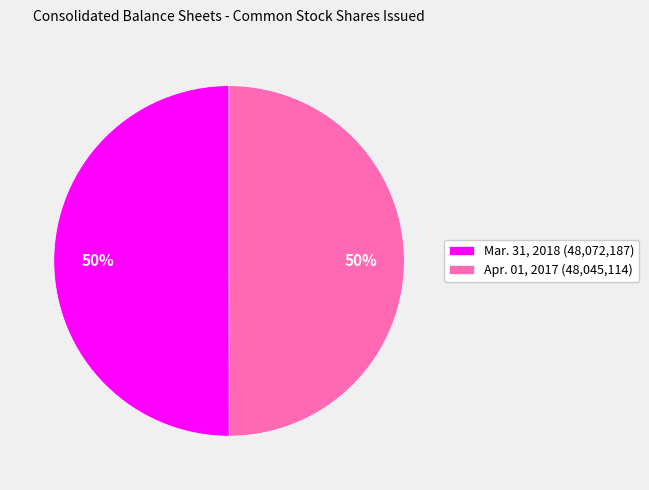

To the nearest percent, what portion does Mar. 31, 2018 (48,072,187) represent?

50%